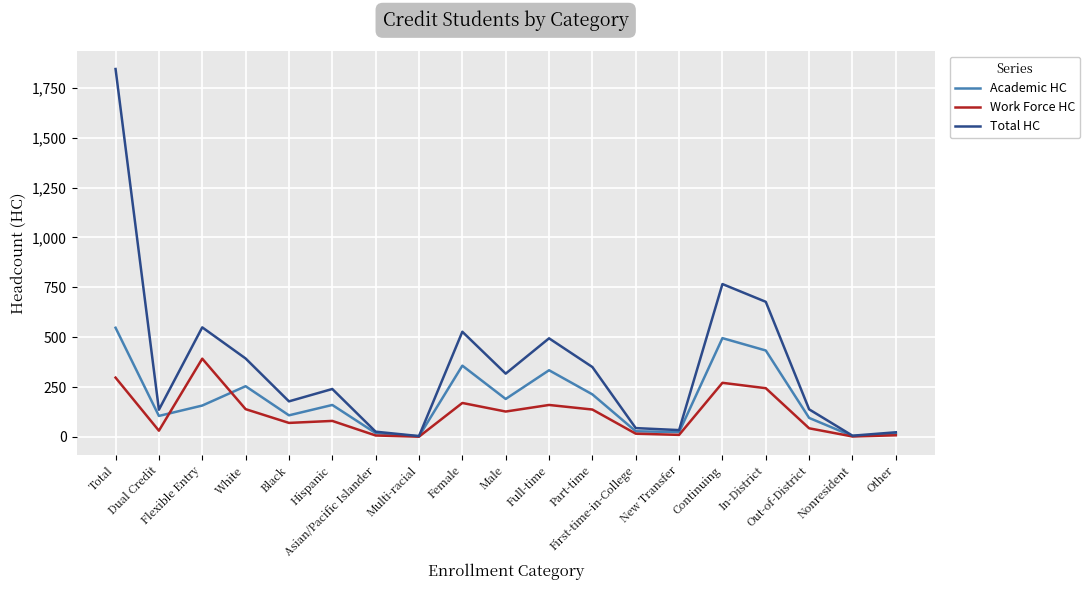

What is the highest value of the Work Force HC series?

392